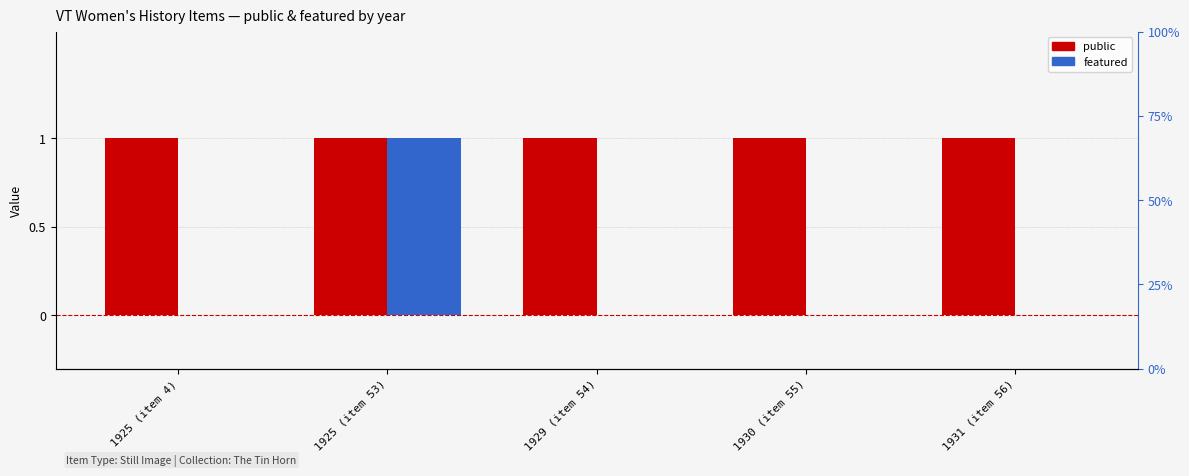

What is the label of the 4th bar from the right?

1925 (item 53)